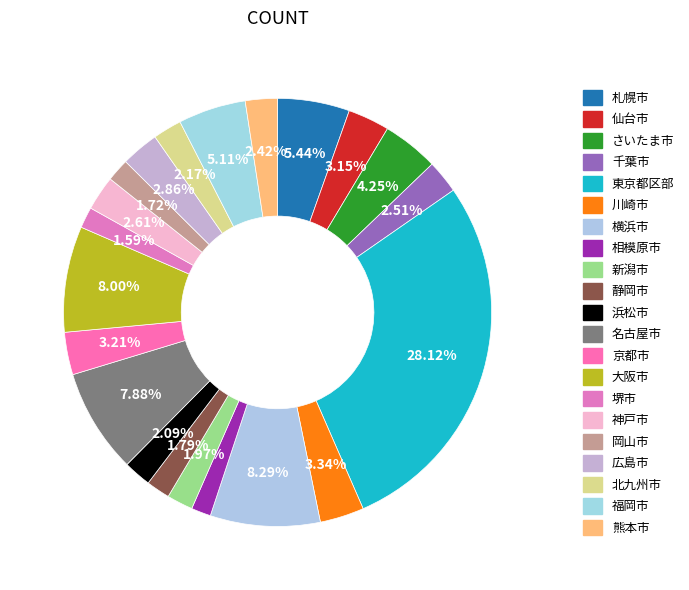

How many segments does this pie chart have?

21